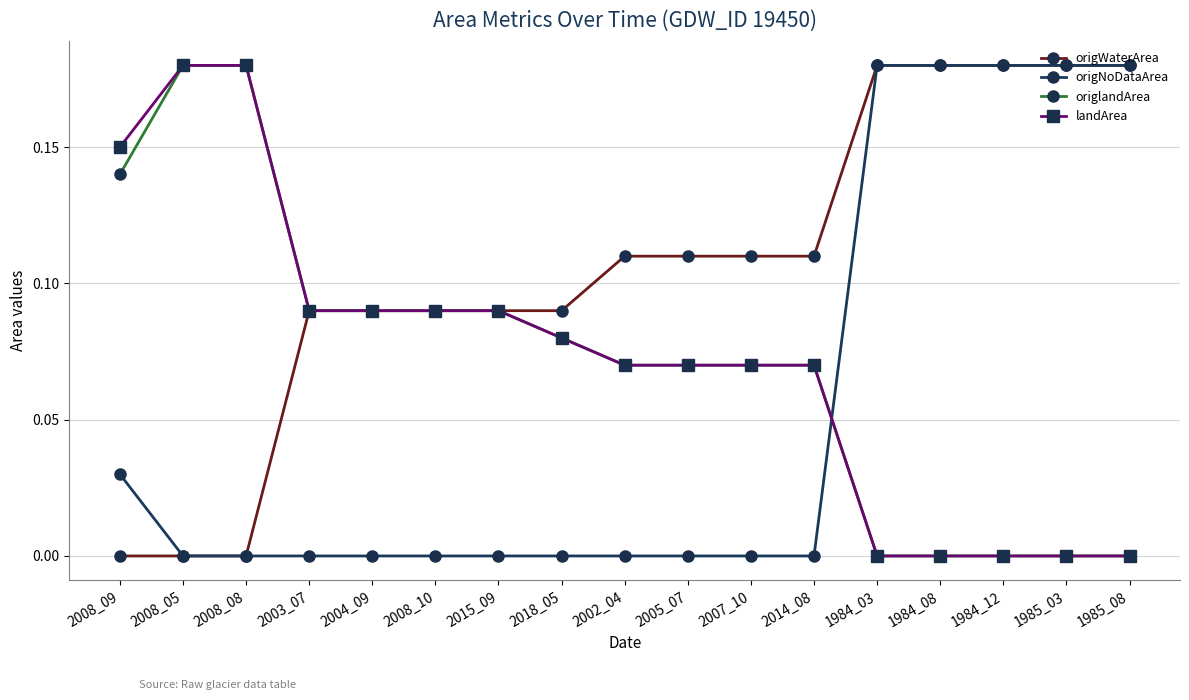

Is the value of landArea at 2008_10 greater than the value of origlandArea at 2002_04?

Yes